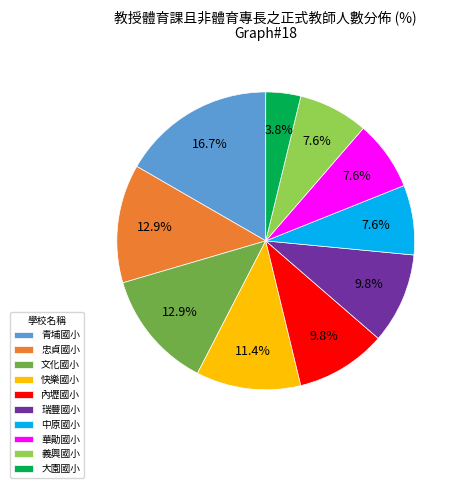

Does 大園國小 represent more than half of the total?

No